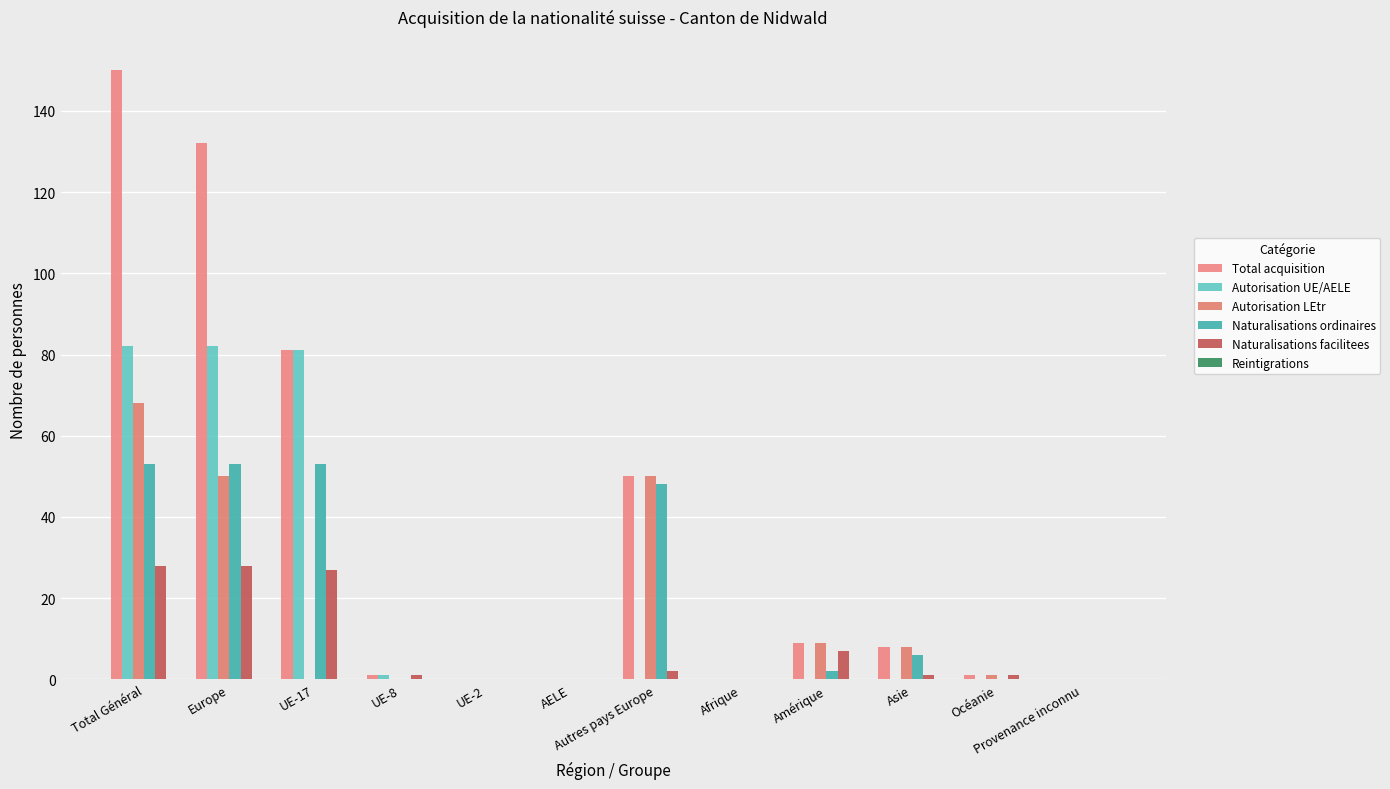

What is the greatest value displayed?

150